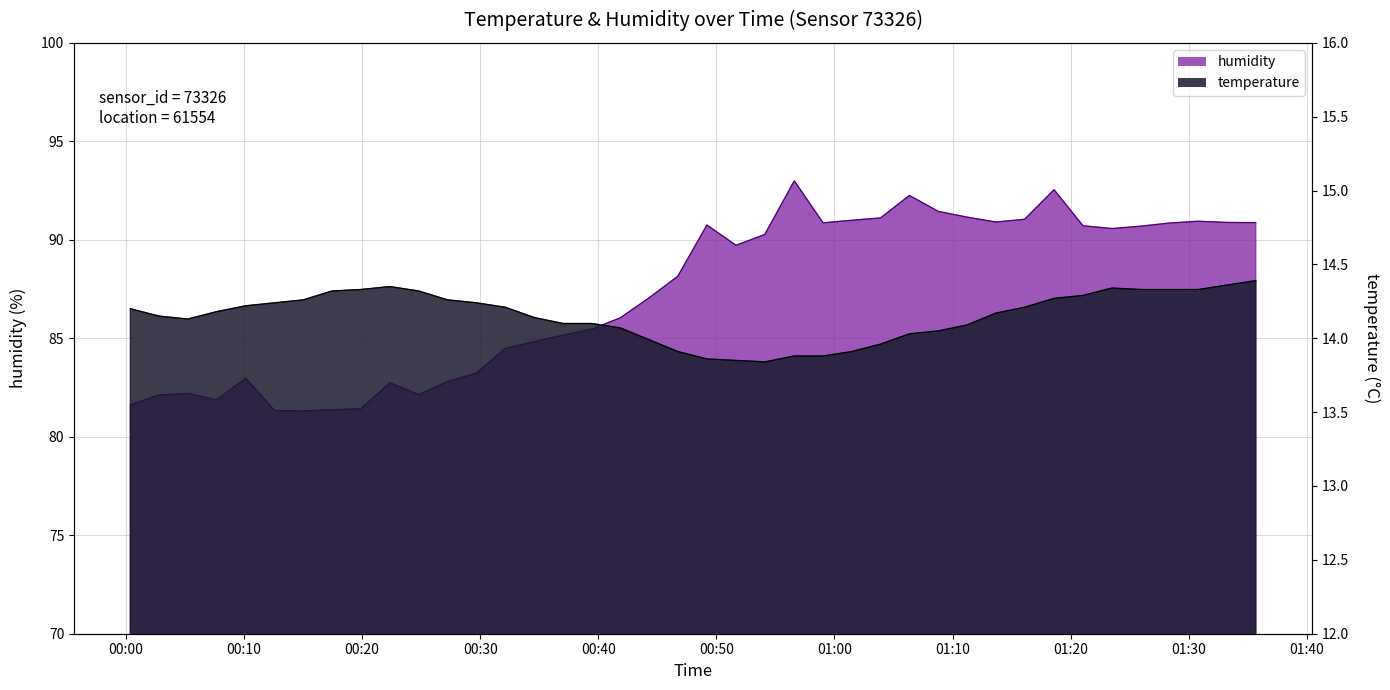

How many values in the temperature series exceed 14?

31